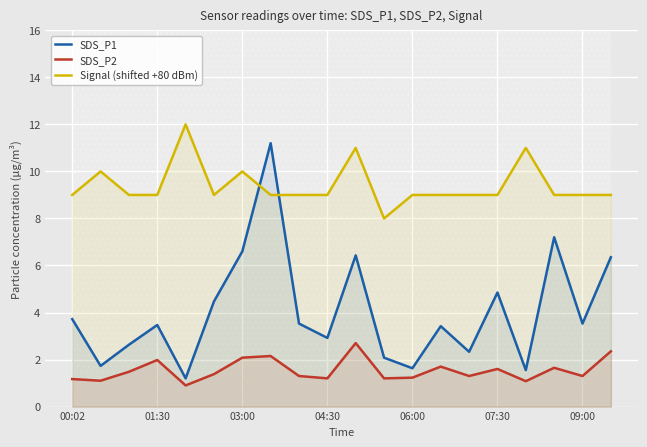

At which label does SDS_P2 first exceed 1?

00:02